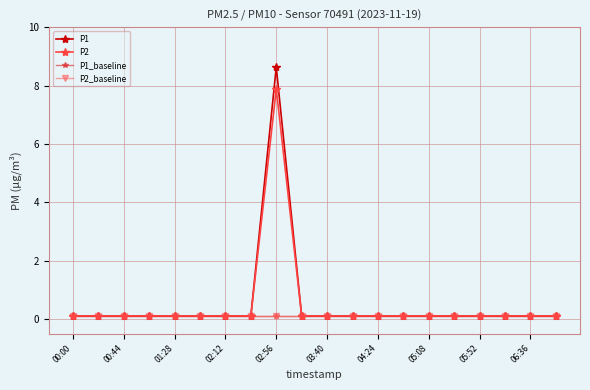

Which category has the highest value in the P1_baseline series?

00:00